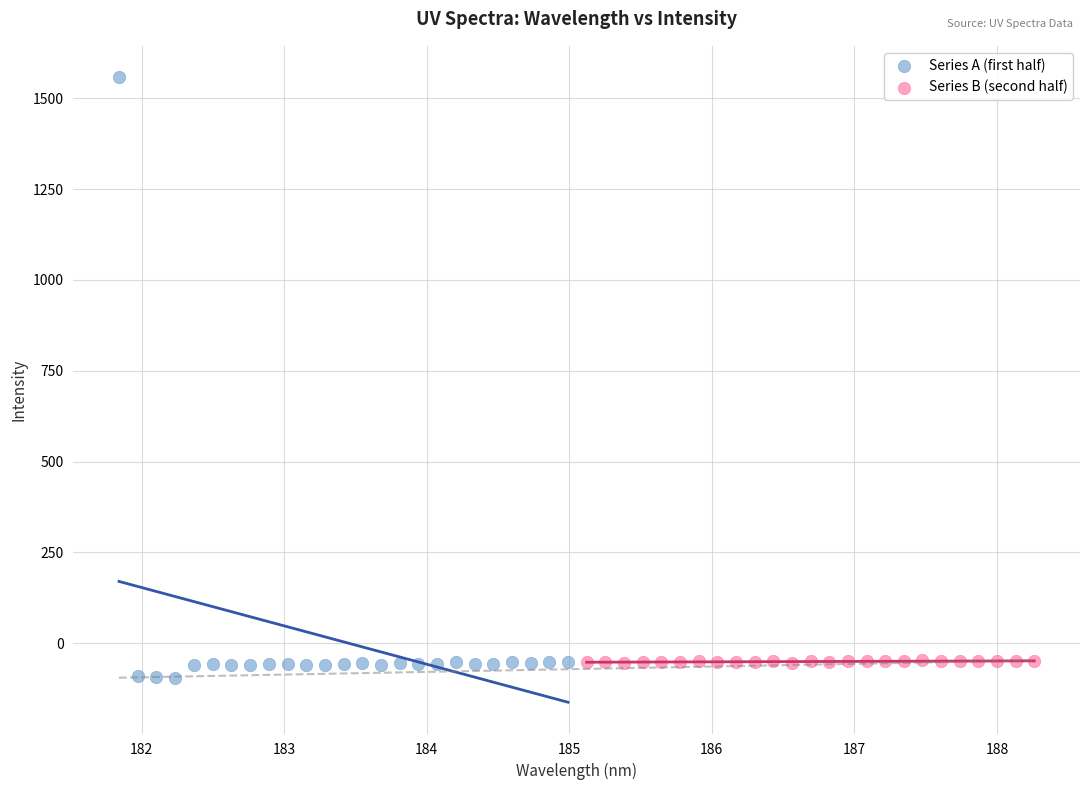

Which series has the largest Y range (max minus min)?

Series A (first half)